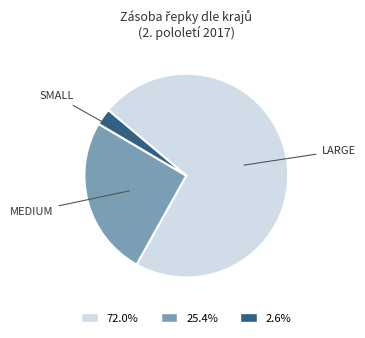

Does any single category account for the majority?

Yes